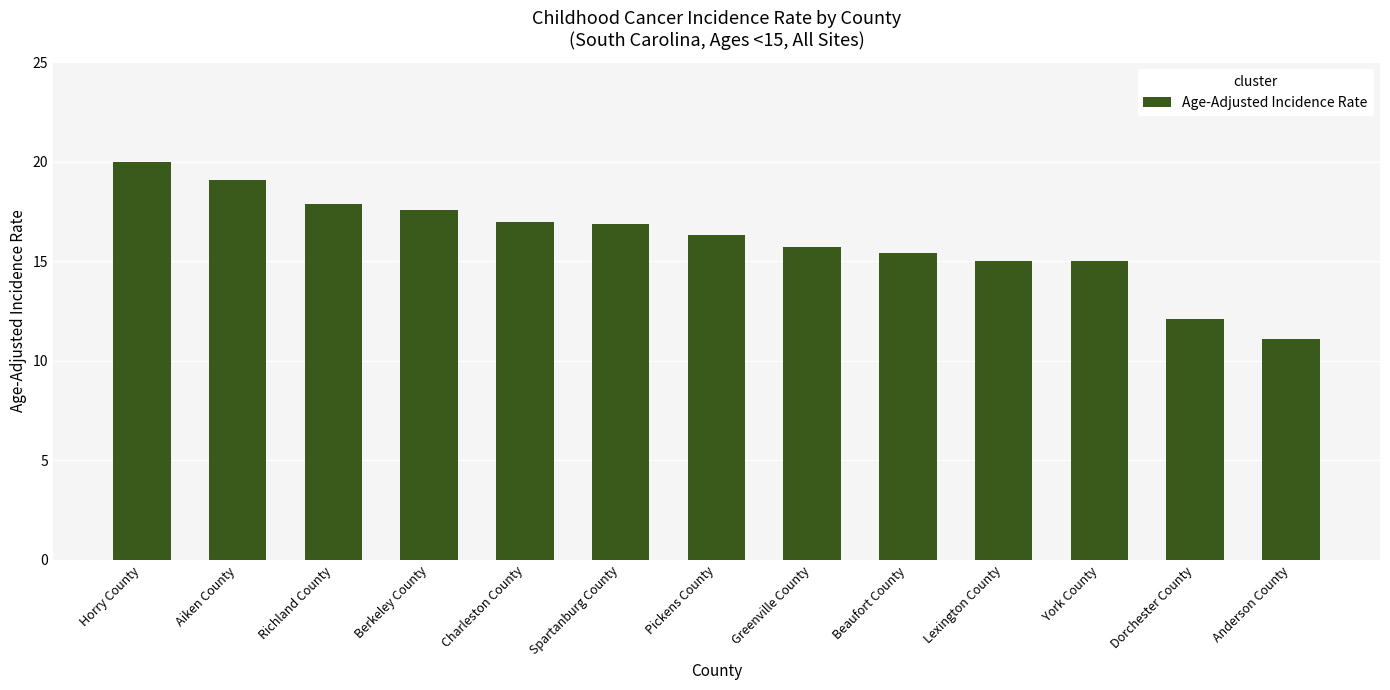

At which label does the data first exceed 16?

Horry County